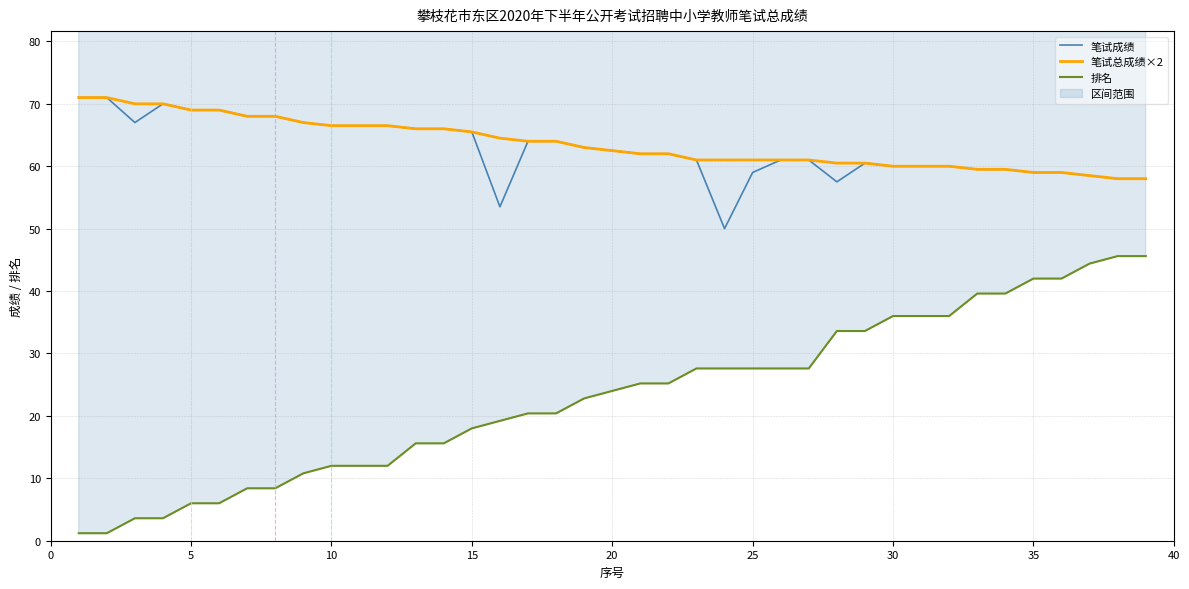

How many distinct data groups are displayed?

3